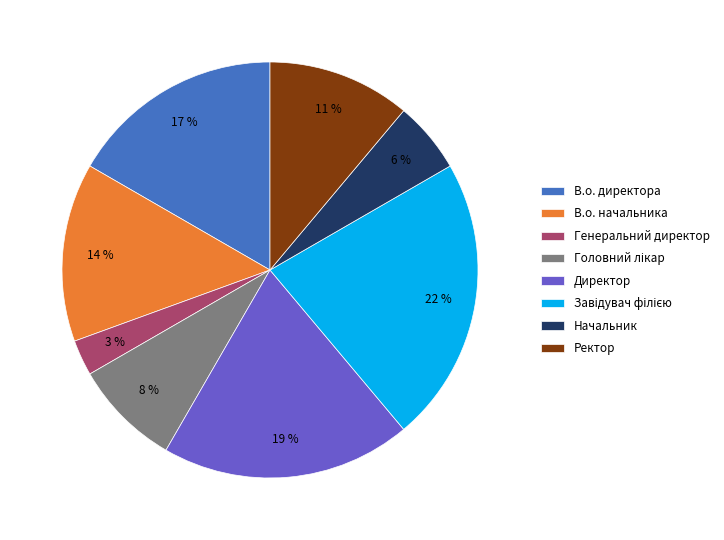

Does Начальник represent more than half of the total?

No